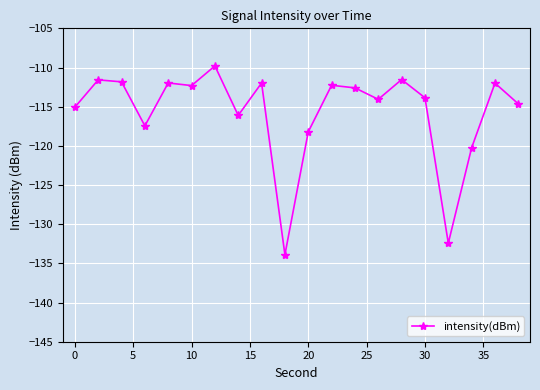

What is the value of the 7th point from the left?

-109.8